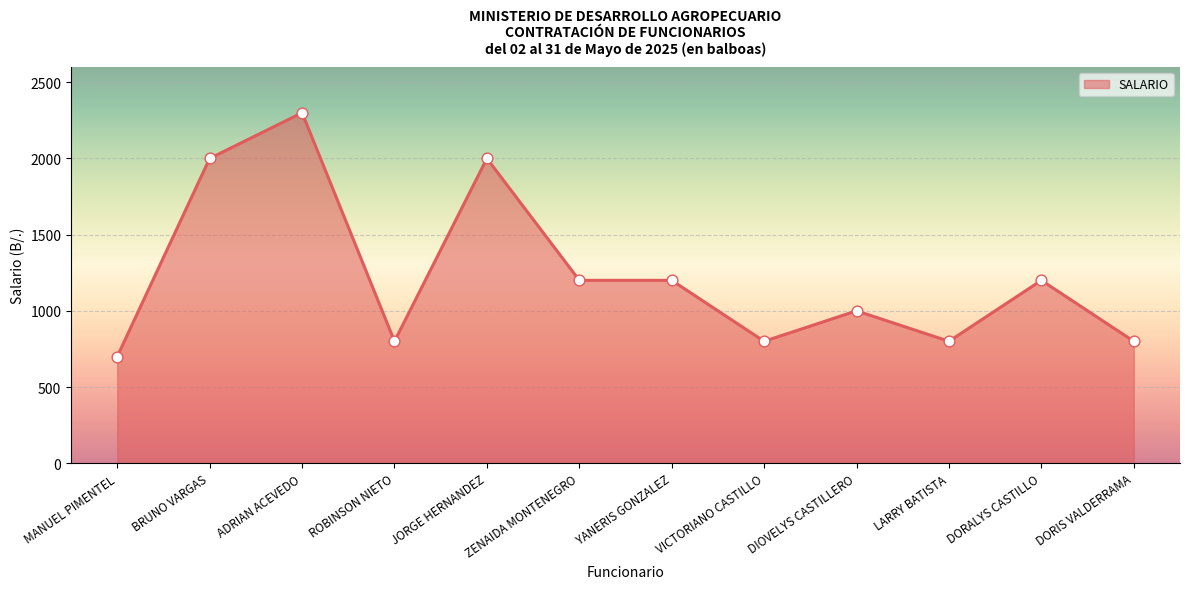

Between ADRIAN ACEVEDO and JORGE HERNANDEZ, which is larger?

ADRIAN ACEVEDO